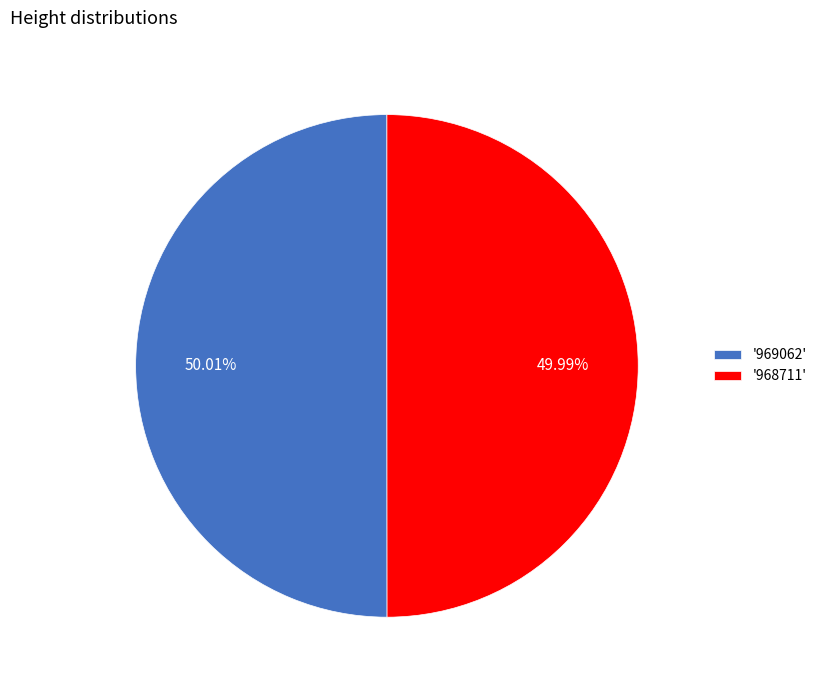

To the nearest percent, what is the average slice percentage?

50%